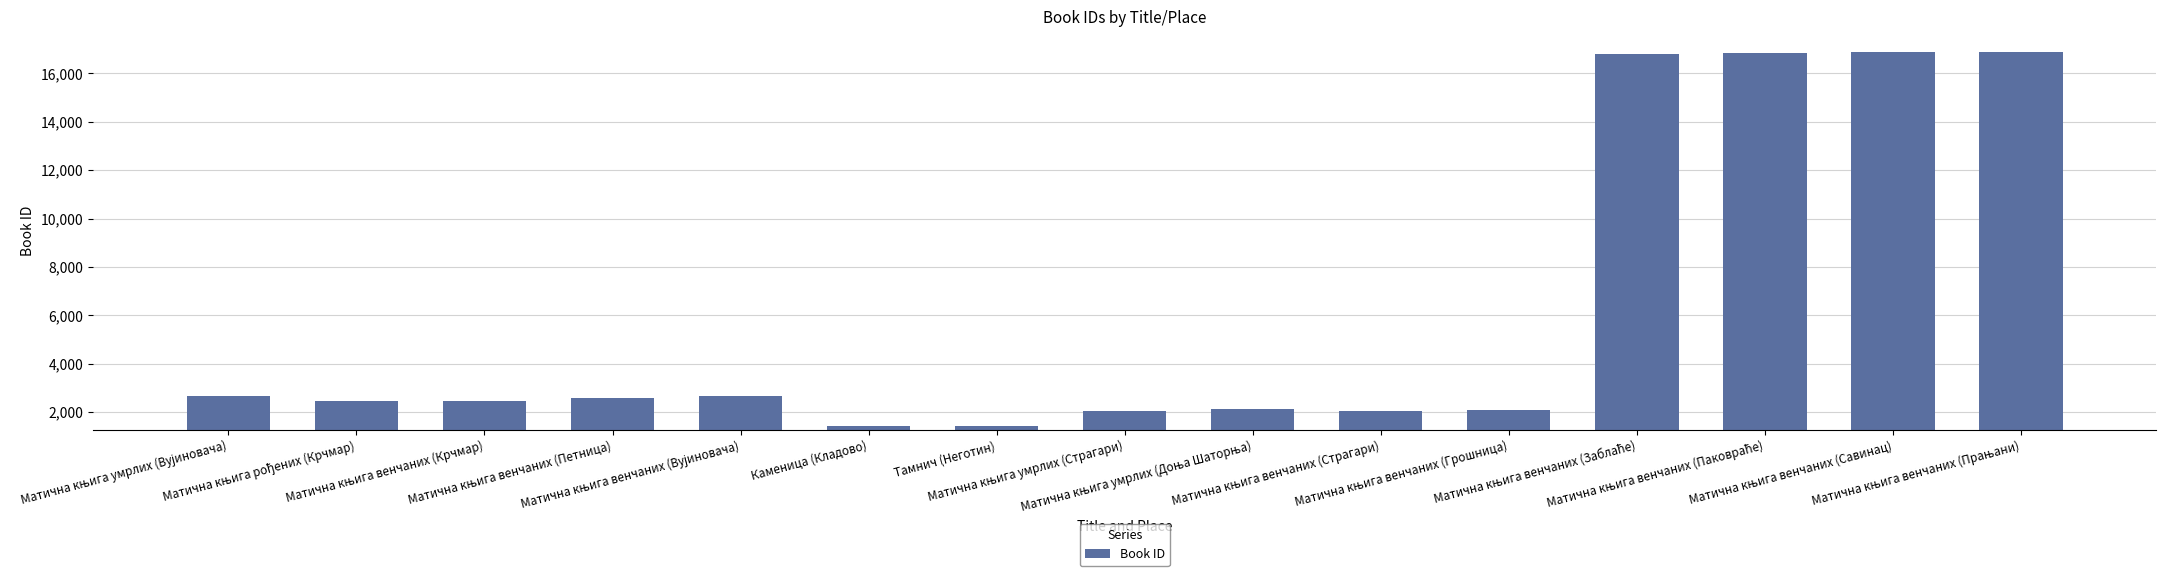

What is the difference between the second highest and second lowest values?

15462